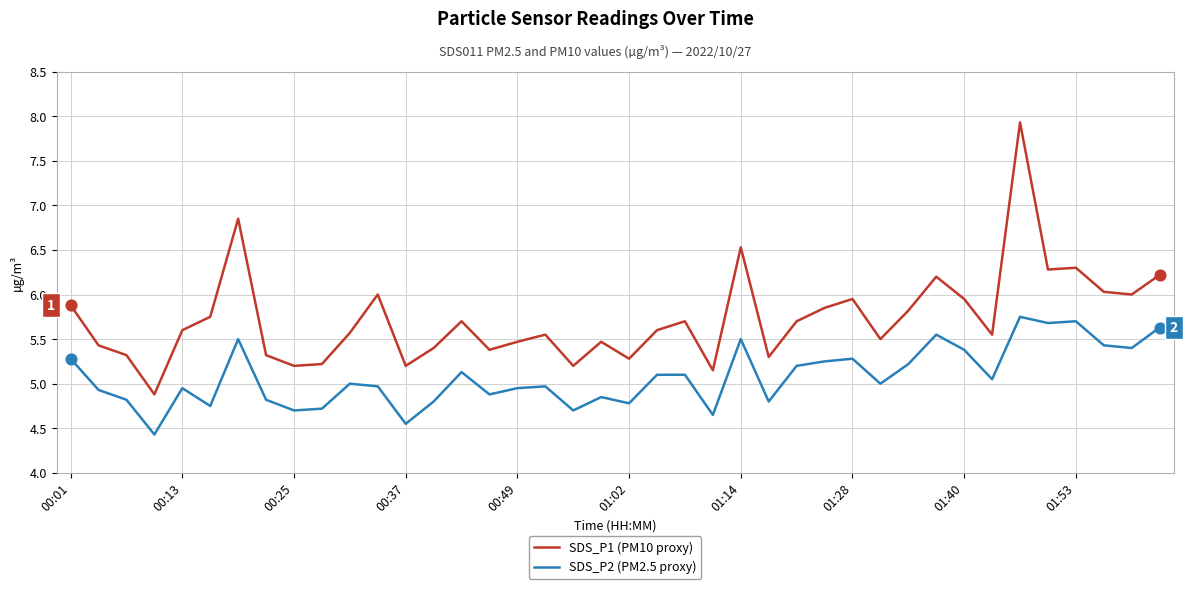

What are all the series names shown in the legend?

SDS_P1 (PM10 proxy), SDS_P2 (PM2.5 proxy)